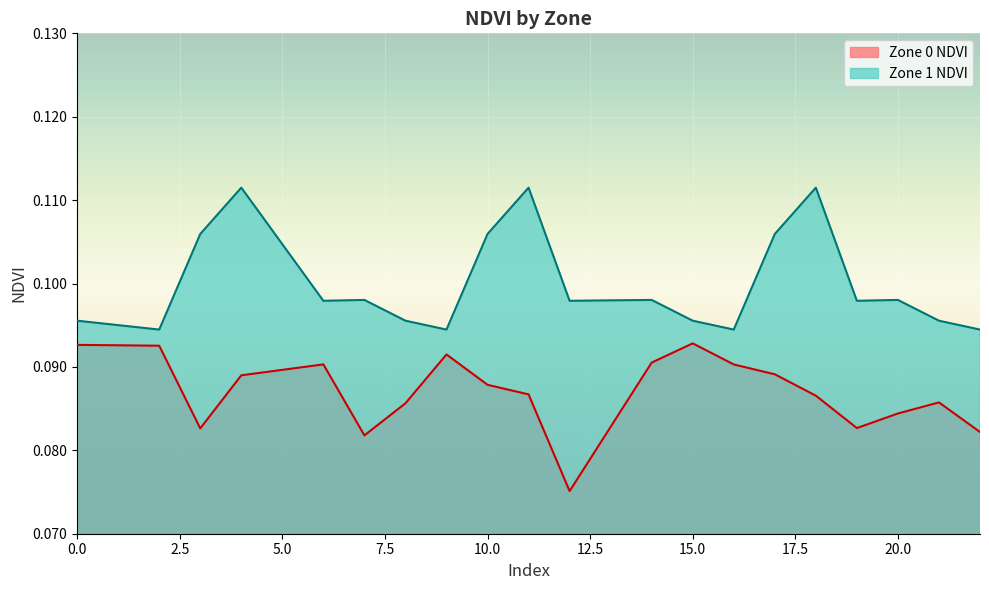

Reading left to right, what are all the values shown in this chart?

Zone 0 NDVI: 0=0.1	2=0.1	3=0.1	4=0.1	6=0.1	7=0.1	8=0.1	9=0.1	10=0.1	11=0.1	12=0.1	14=0.1	15=0.1	16=0.1	17=0.1	18=0.1	19=0.1	20=0.1	21=0.1	22=0.1
Zone 1 NDVI: 0=0.1	2=0.1	3=0.1	4=0.1	6=0.1	7=0.1	8=0.1	9=0.1	10=0.1	11=0.1	12=0.1	14=0.1	15=0.1	16=0.1	17=0.1	18=0.1	19=0.1	20=0.1	21=0.1	22=0.1